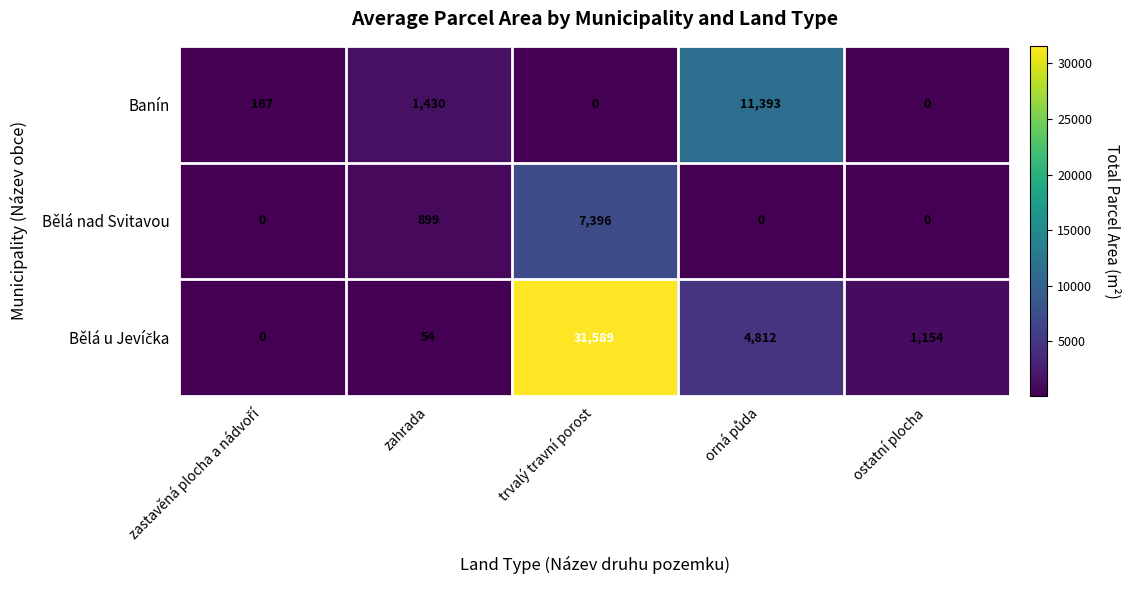

Is it true that Banín equals 2205 at zahrada?

False